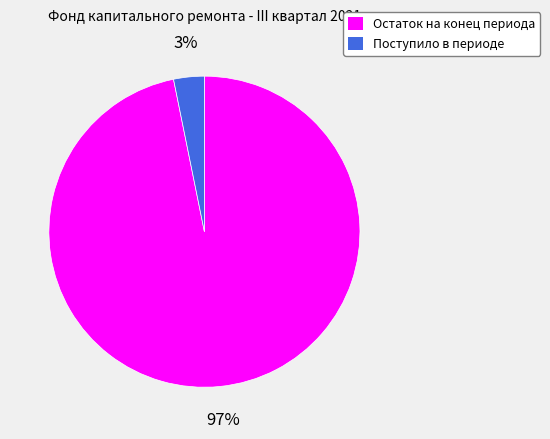

What is the smallest slice in the pie chart?

Поступило в периоде